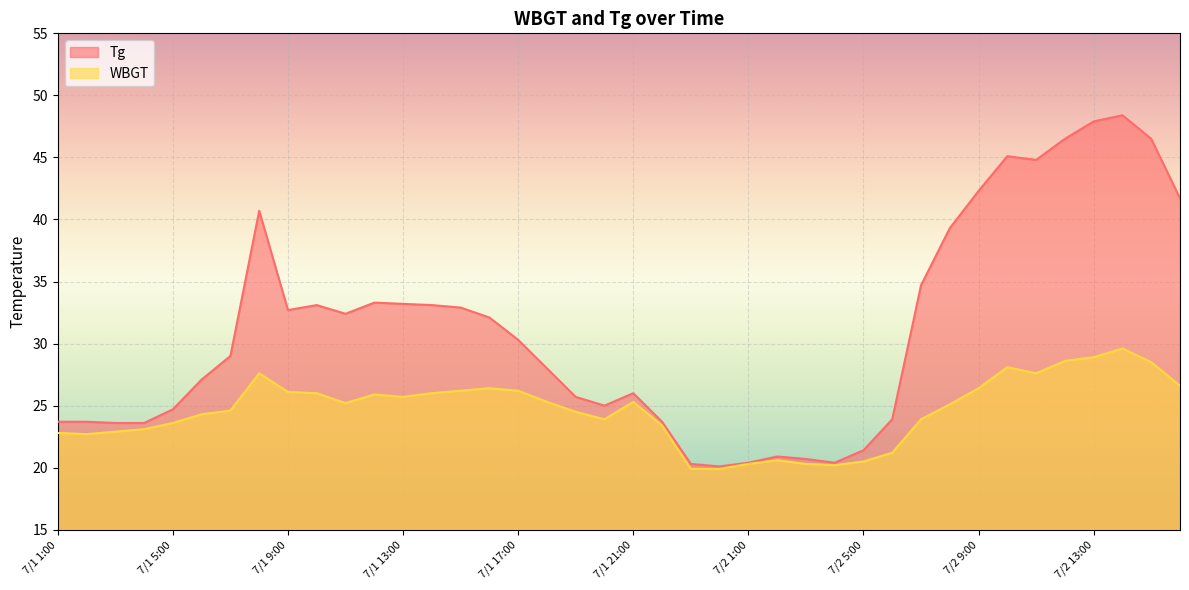

What is the difference between the highest and lowest values at 7/1 7:00?

4.4